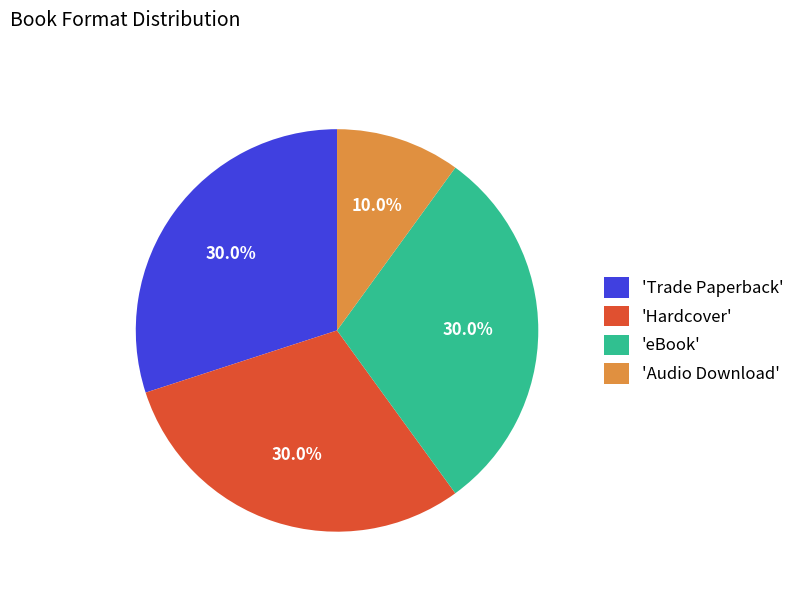

Which has a higher value, 'Hardcover' or 'Audio Download'?

'Hardcover'